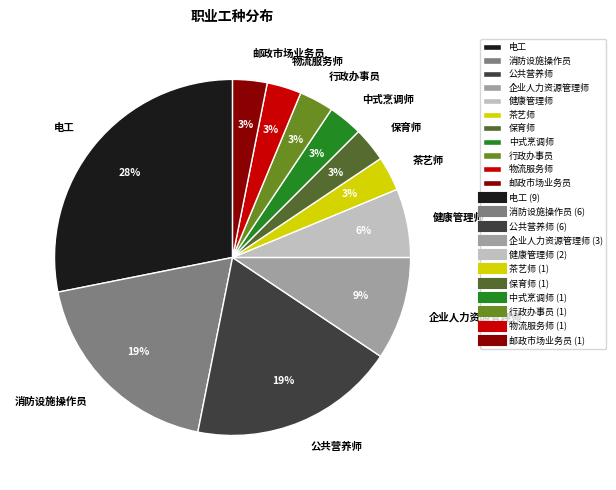

To the nearest percent, what is the difference between the largest and smallest slice percentages?

25%